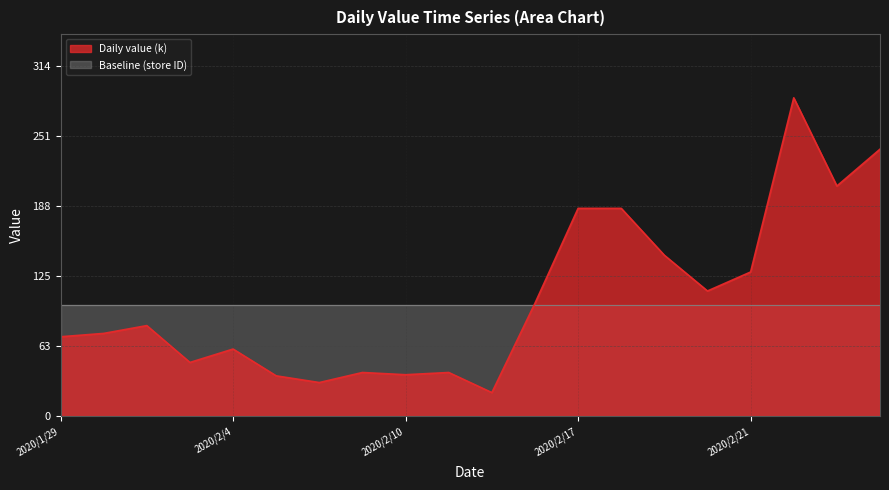

Where is the data nearest to the value 153?

2020/2/19